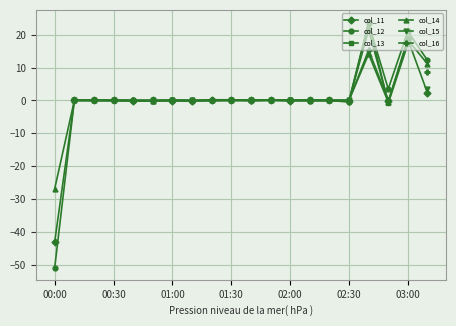

True or false: col_14 has a value of -0.0 at 02:00.

True